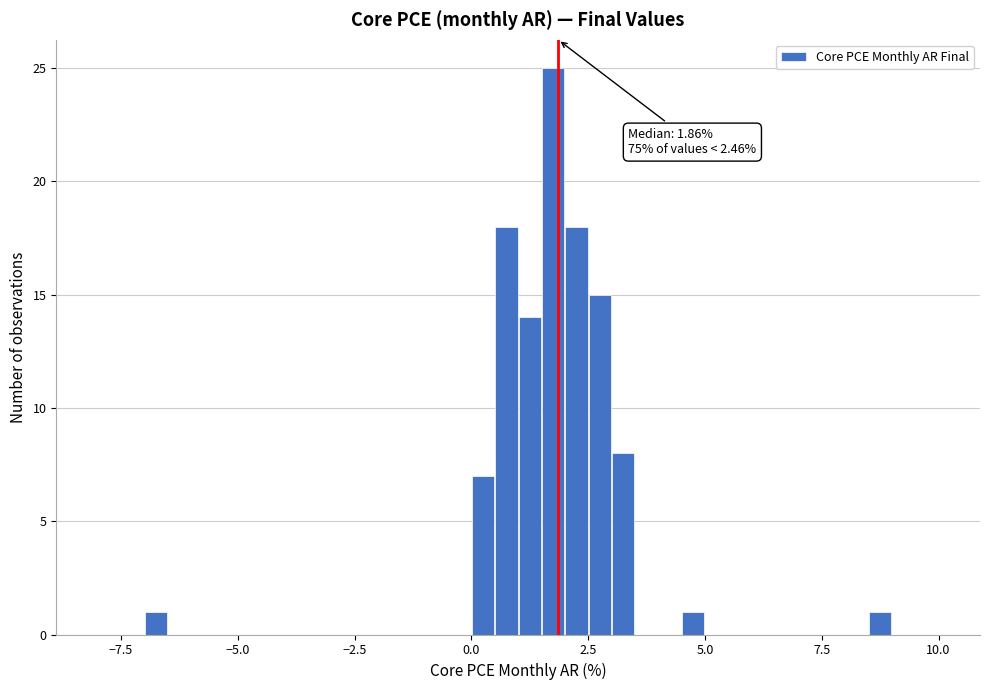

Around what value on the x-axis is the tallest bar? Give the approximate position of its centre, as read against the axis.

2.0